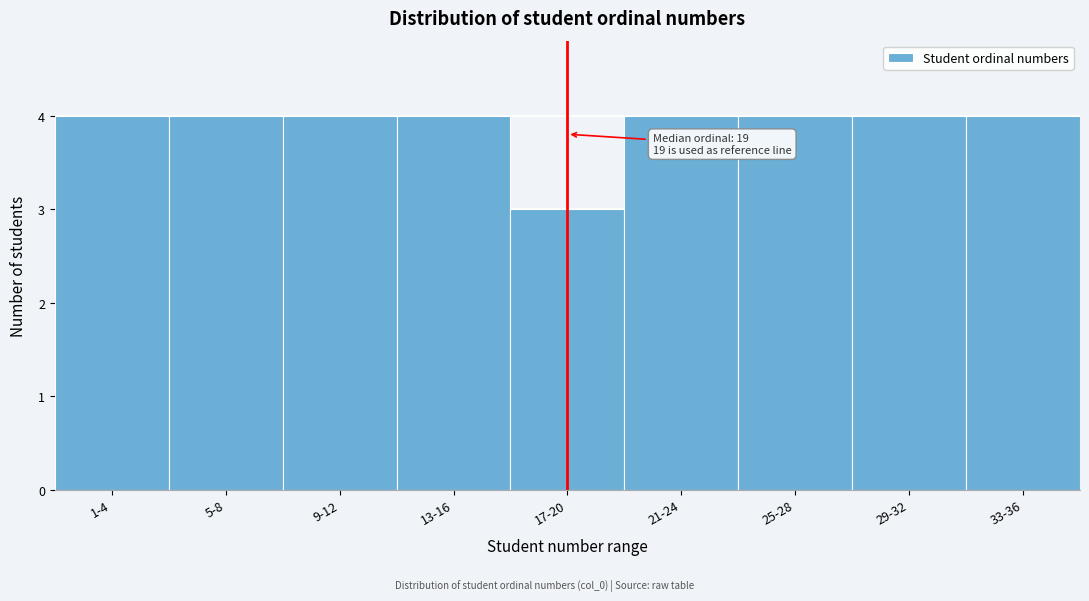

Reading right to left, extract all data points from this chart.

33-36=4	29-32=4	25-28=4	21-24=4	17-20=3	13-16=4	9-12=4	5-8=4	1-4=4